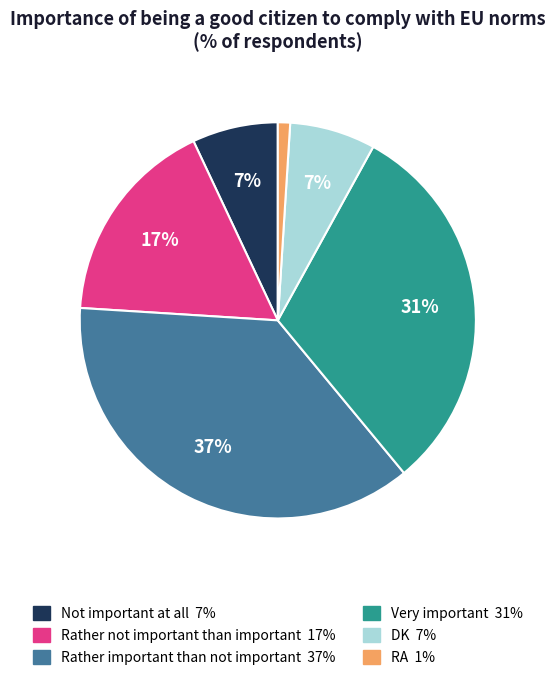

Do Rather important than not important and DK together represent more than half of the pie?

No